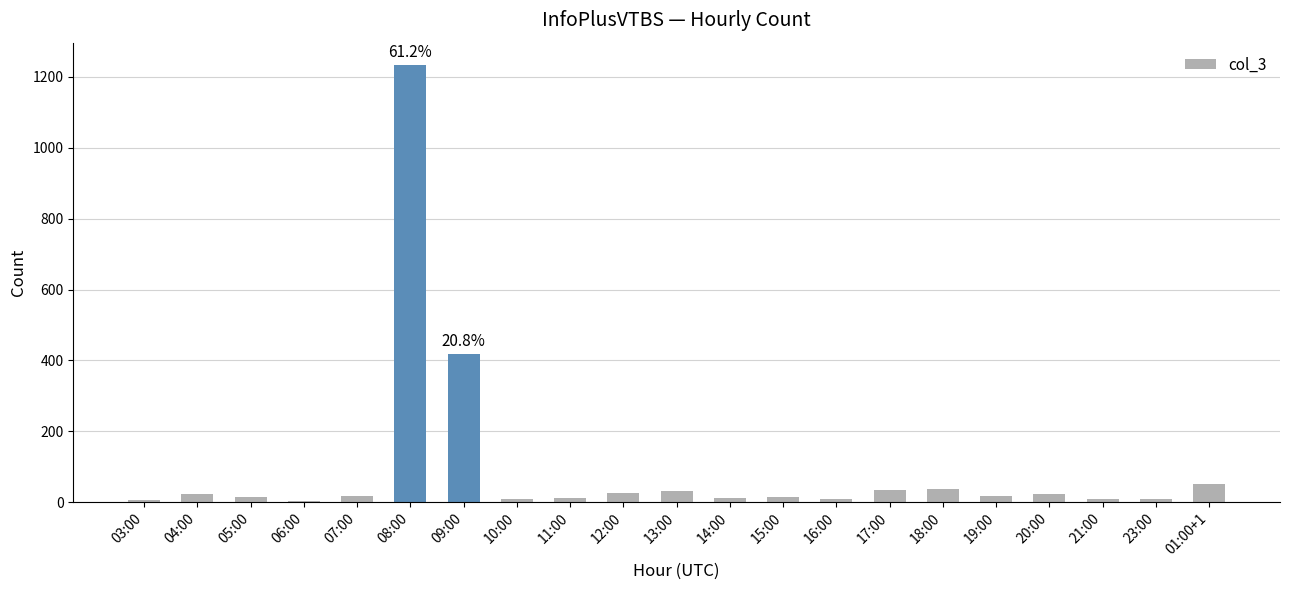

What is the sum of all values?

2018